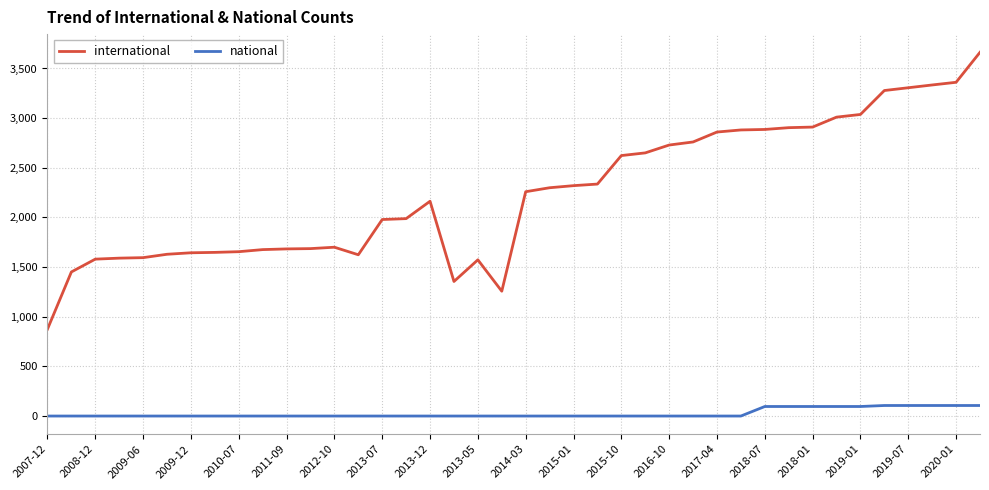

True or false: national and international intersect in this chart.

False